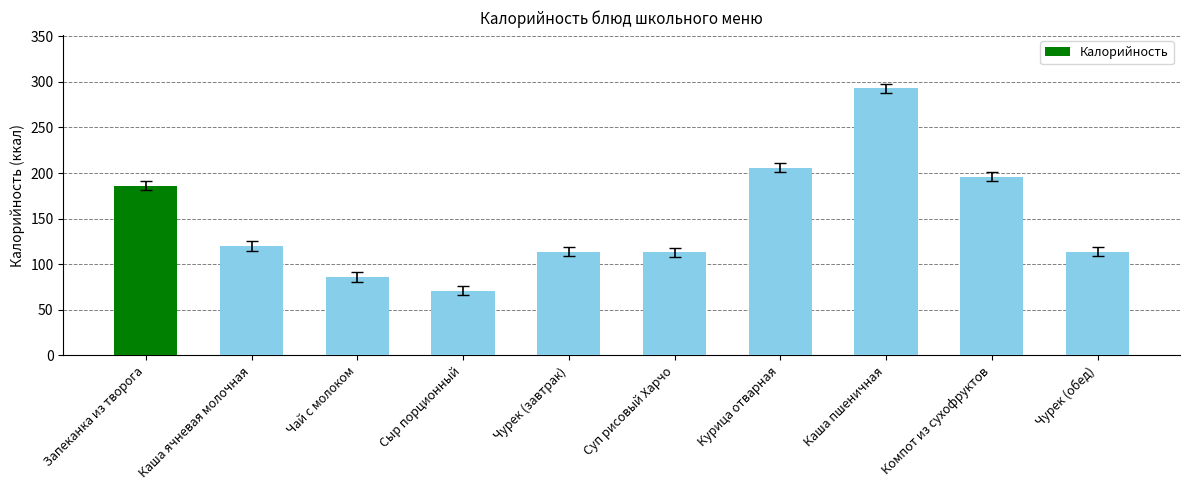

What position from the right is Запеканка из творога?

10